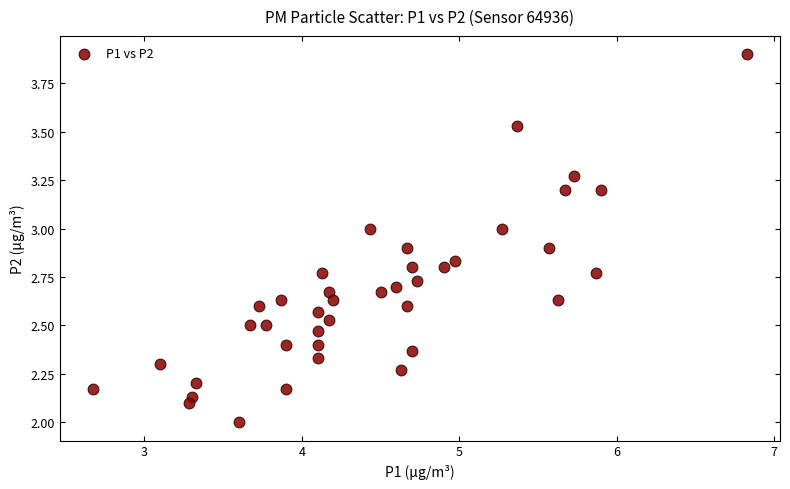

What is the range of X values (max minus min)?

4.2